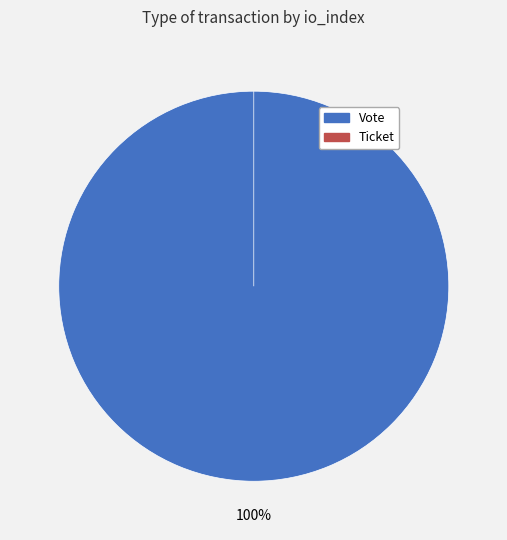

True or false: Vote accounts for 100% of the total.

True